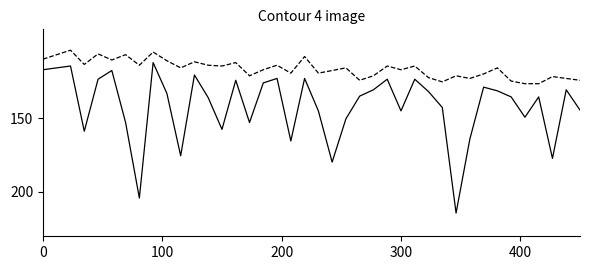

What is the smallest value displayed?

104.1